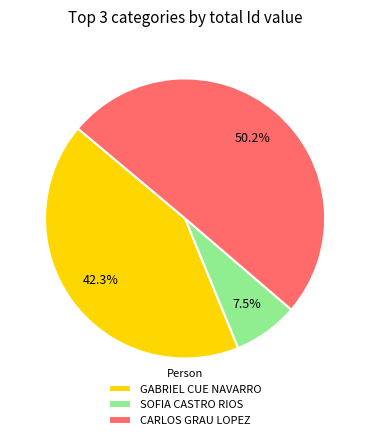

To the nearest percent, what is the combined percentage of SOFIA CASTRO RIOS and CARLOS GRAU LOPEZ?

58%